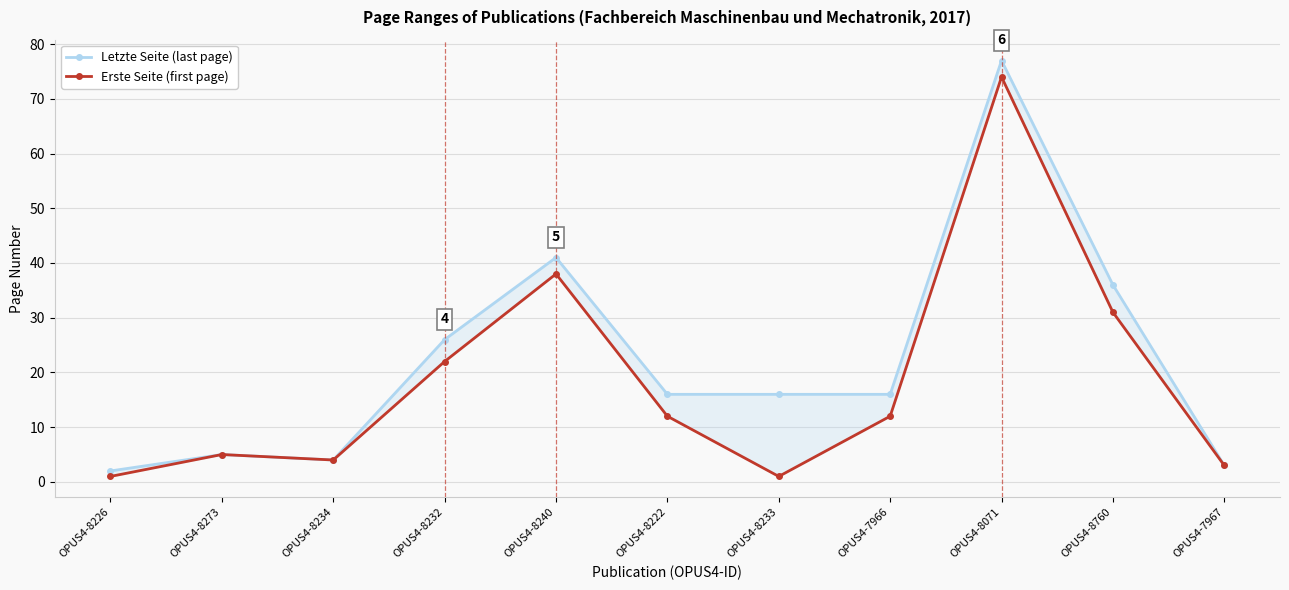

Between OPUS4-8273 and OPUS4-8222, which series saw the biggest shift?

Letzte Seite (last page)